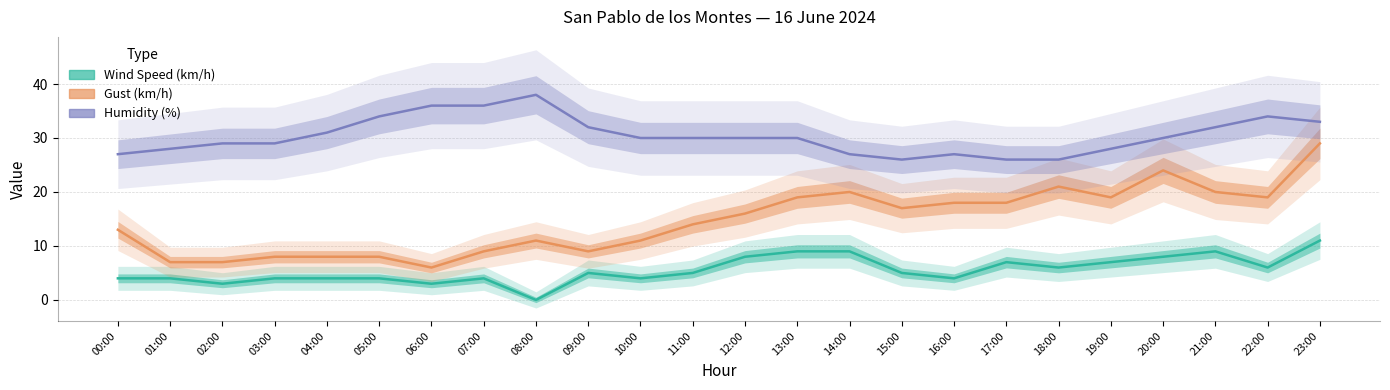

At which category is the sum across all series the highest?

23:00